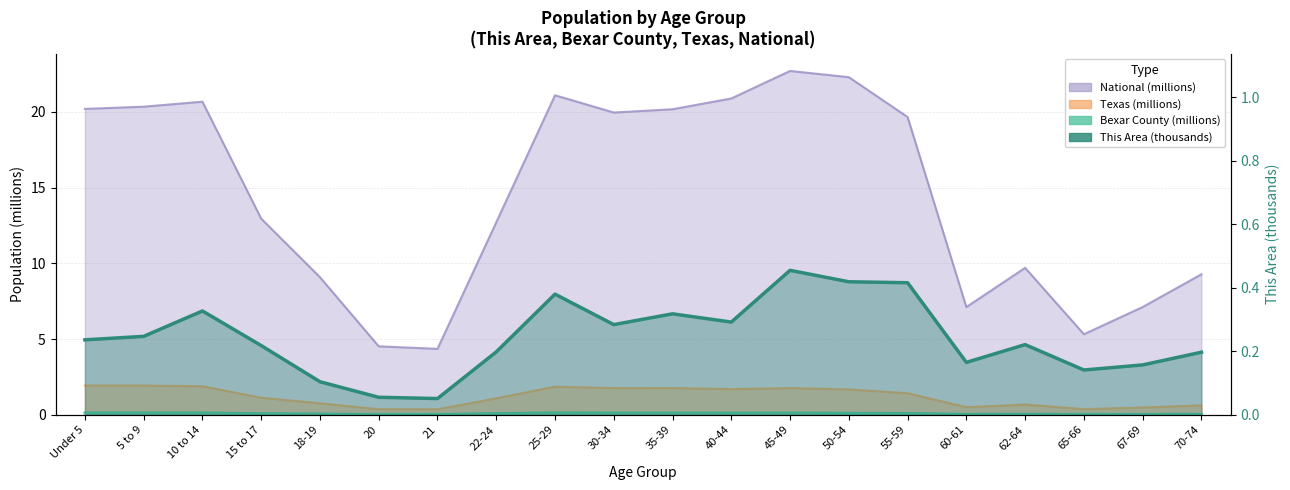

Where is the first local maximum?

10 to 14